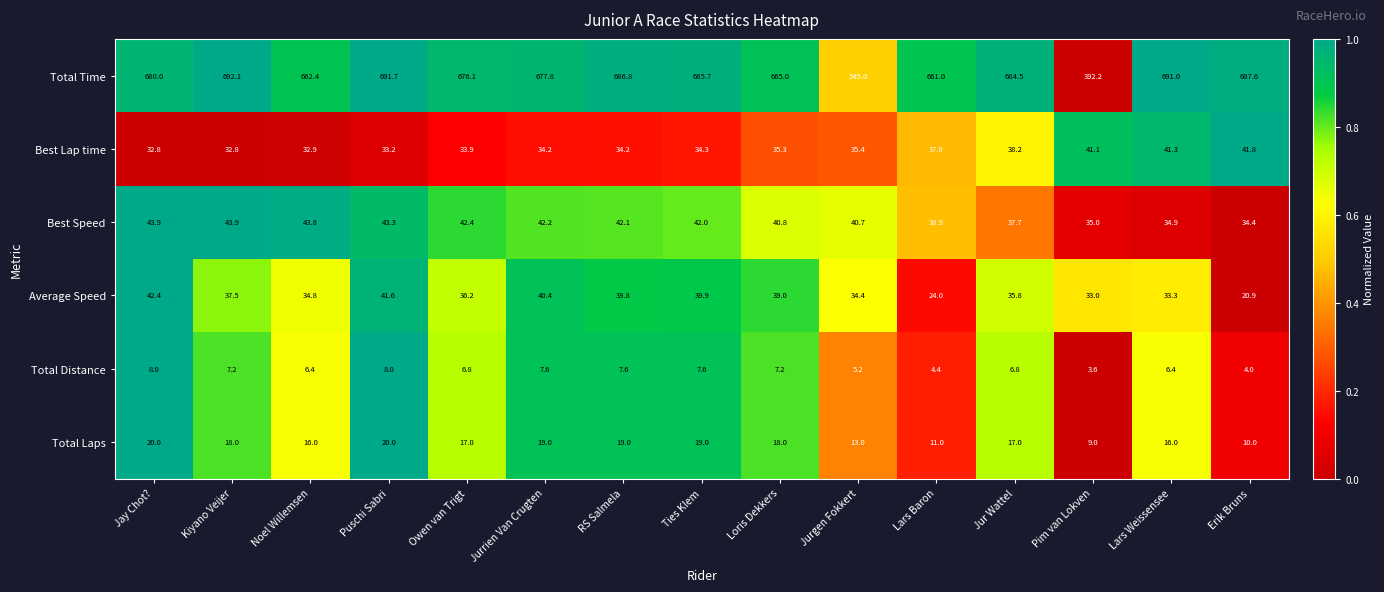

What is the approximate value of Total Laps at Jurgen Fokkert?

13.0